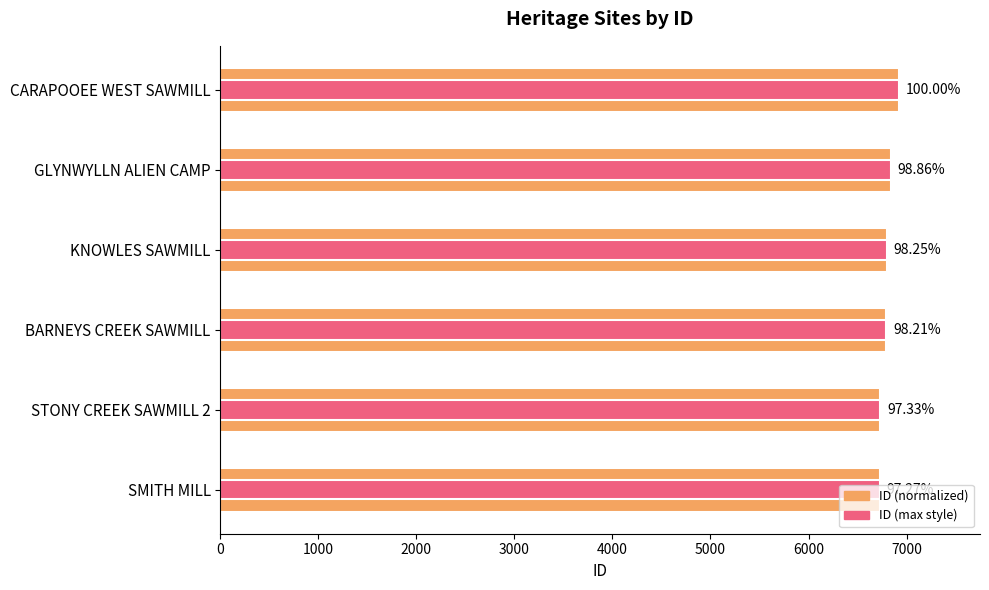

How many series are shown in this chart?

2